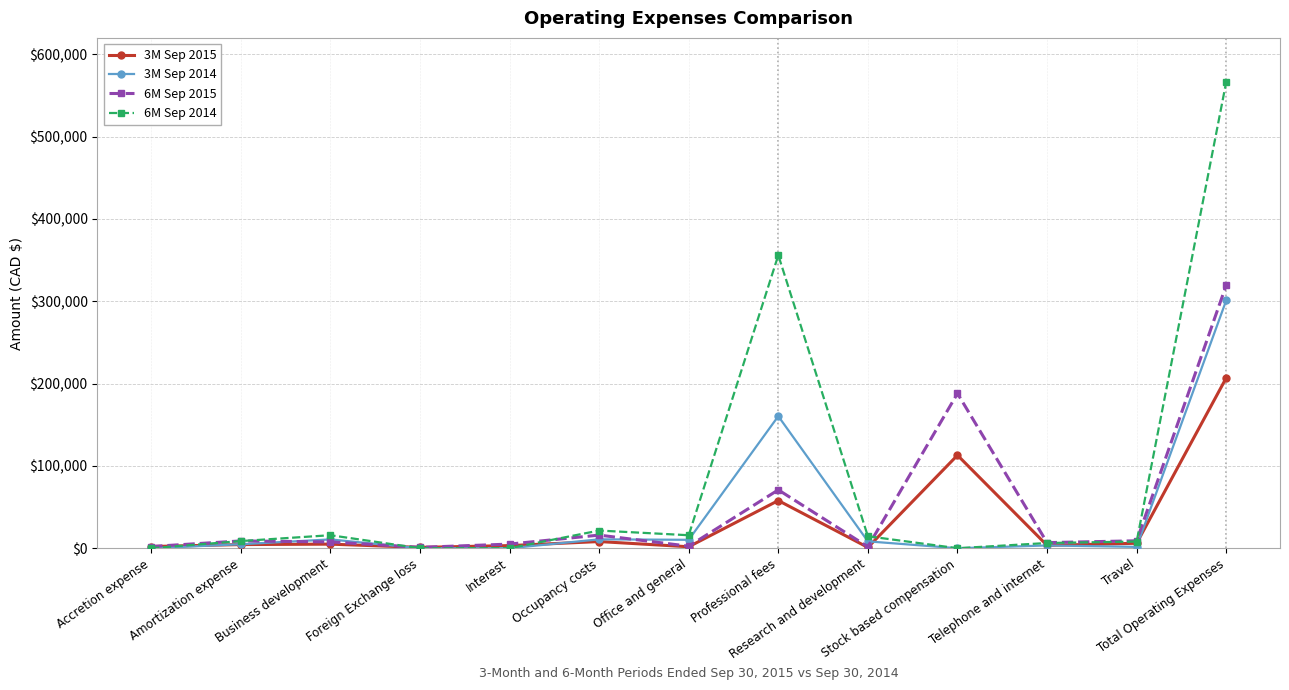

What is the difference between the maximum and minimum values in the 3M Sep 2015 series?

205965